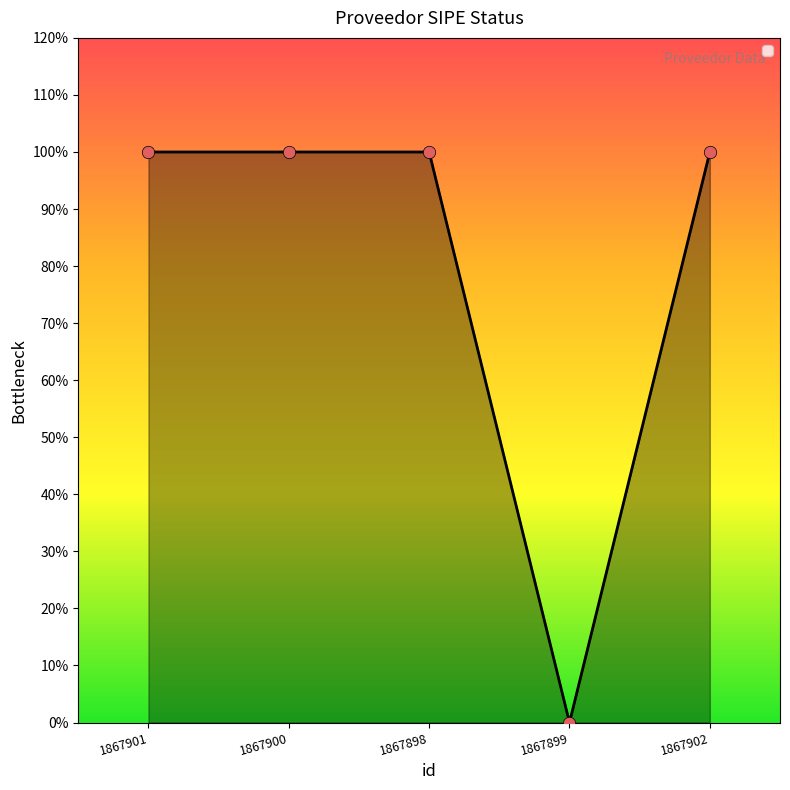

Which has a higher value, 1867898 or 1867899?

1867898